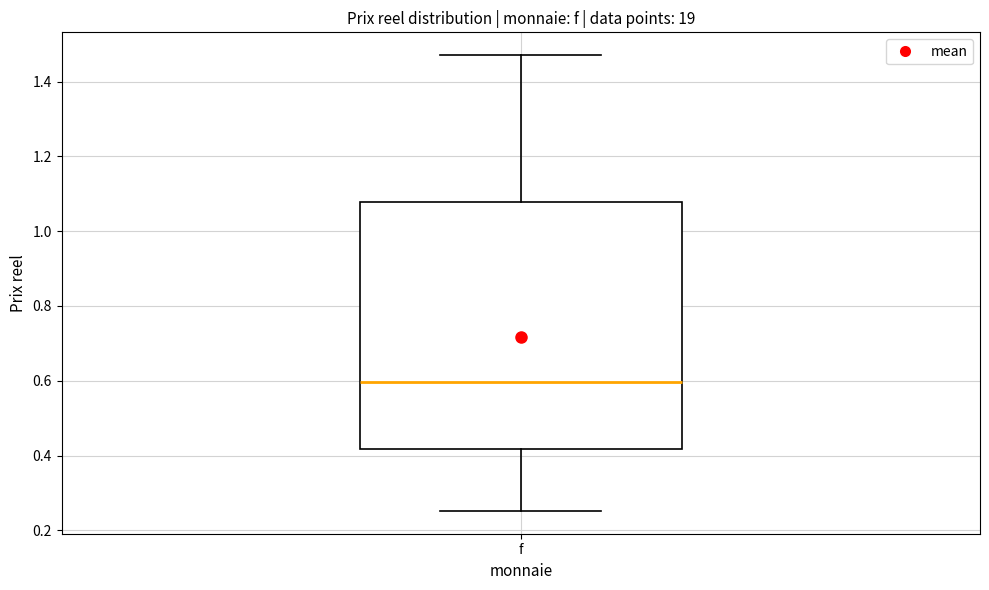

Read this box plot against the y-axis: the position of the median line, the range covered by the box, and the ends of both whiskers. The values are not printed on the chart, so give them approximately, as read against the axis.

median 0.60, box 0.42 to 1.08, whiskers 0.26 to 1.48